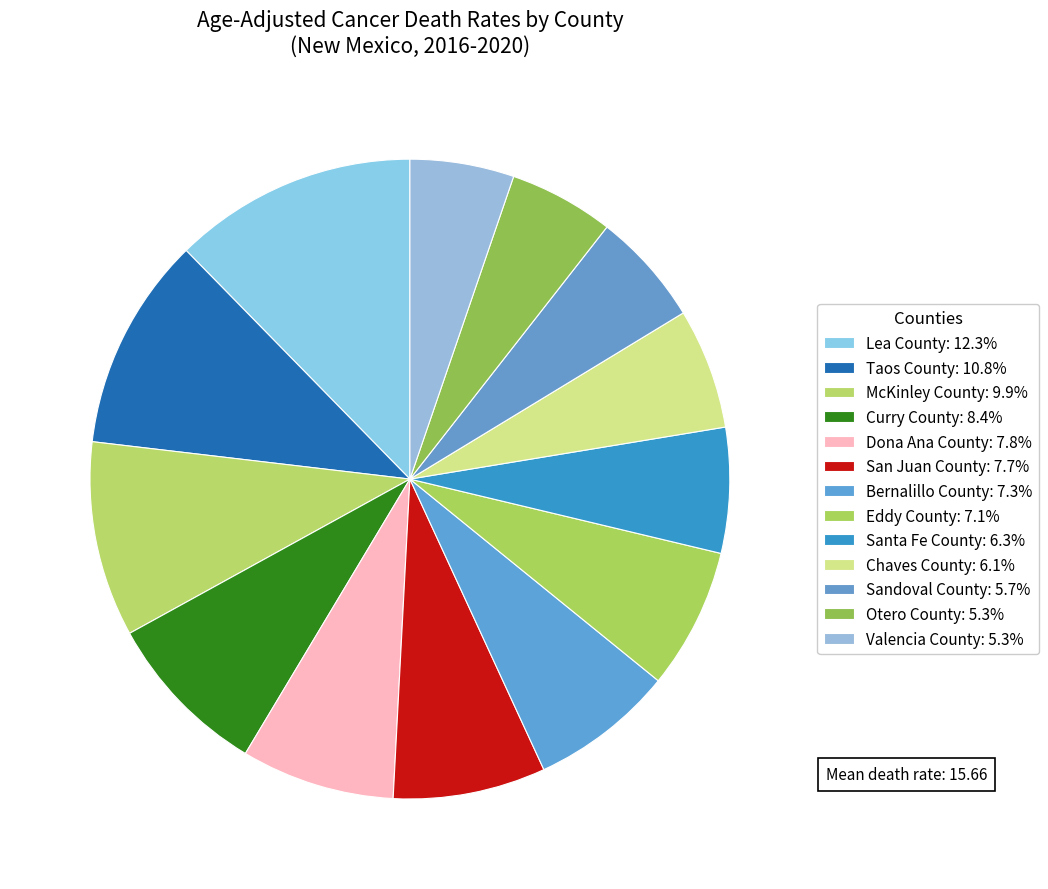

To the nearest percent, what is the difference between the San Juan County and Sandoval County slice percentages?

2%